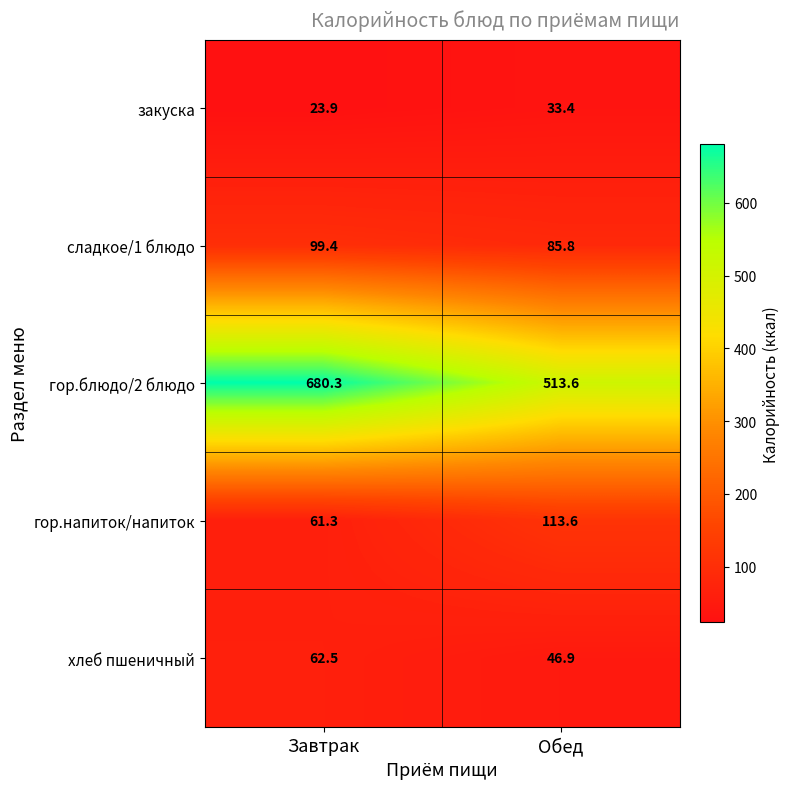

Reading left to right, list all the values displayed in this chart.

закуска: 23.9	33.4
сладкое/1 блюдо: 99.4	85.8
гор.блюдо/2 блюдо: 680.3	513.6
гор.напиток/напиток: 61.3	113.6
хлеб пшеничный: 62.5	46.9